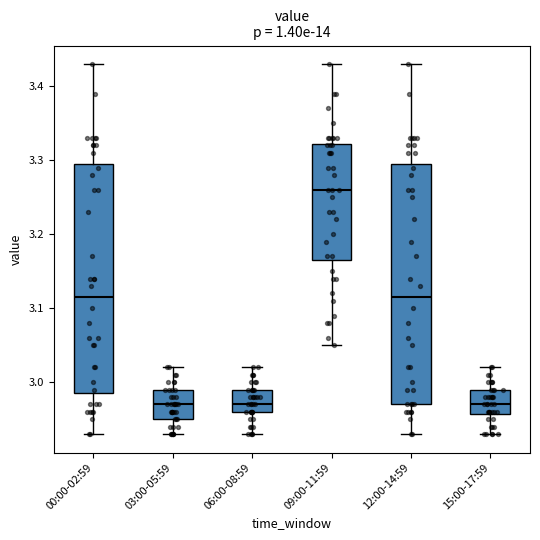

Reading left to right, read every box against the y-axis: the position of its median line, the range the box covers, and the ends of its whiskers. The values are not printed on the chart, so give them approximately, as read against the axis.

00:00-02:59: median 3.12, box 2.99 to 3.30, whiskers 2.93 to 3.43
03:00-05:59: median 2.97, box 2.95 to 2.99, whiskers 2.93 to 3.02
06:00-08:59: median 2.97, box 2.96 to 2.99, whiskers 2.93 to 3.02
09:00-11:59: median 3.26, box 3.17 to 3.32, whiskers 3.05 to 3.43
12:00-14:59: median 3.12, box 2.97 to 3.30, whiskers 2.93 to 3.43
15:00-17:59: median 2.97, box 2.96 to 2.99, whiskers 2.93 to 3.02